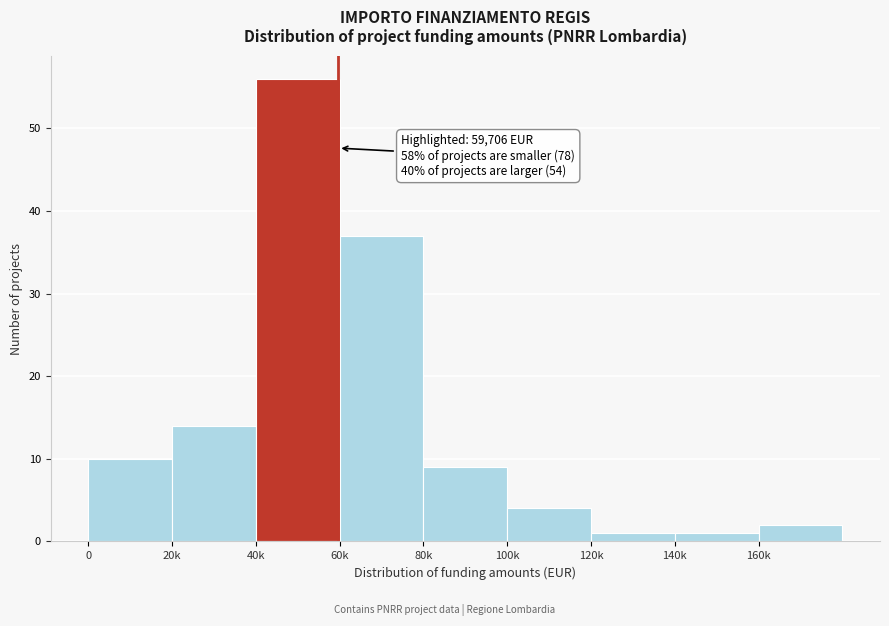

Reading left to right, transcribe all the data shown in this chart.

10	14	56	37	9	4	1	1	2